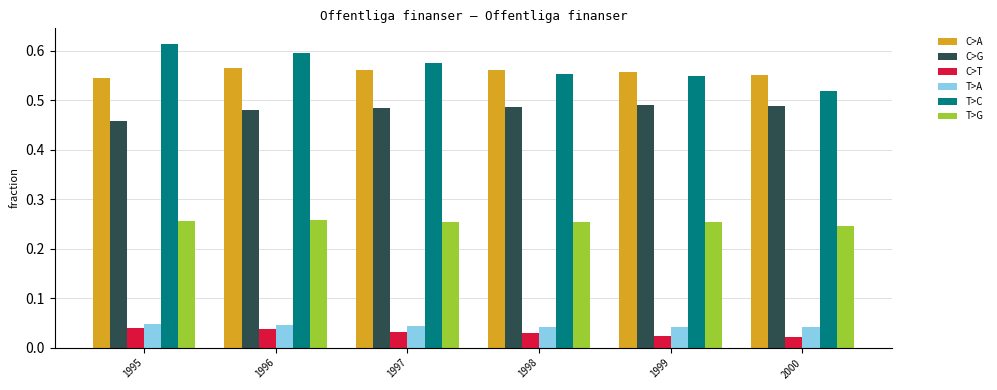

True or false: C>G has a value of 0.7 at 1996.

False